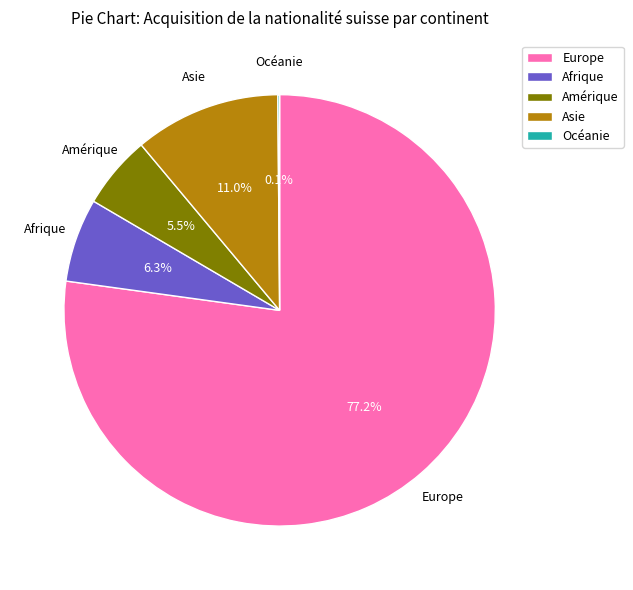

Between Asie and Amérique, which is larger?

Asie